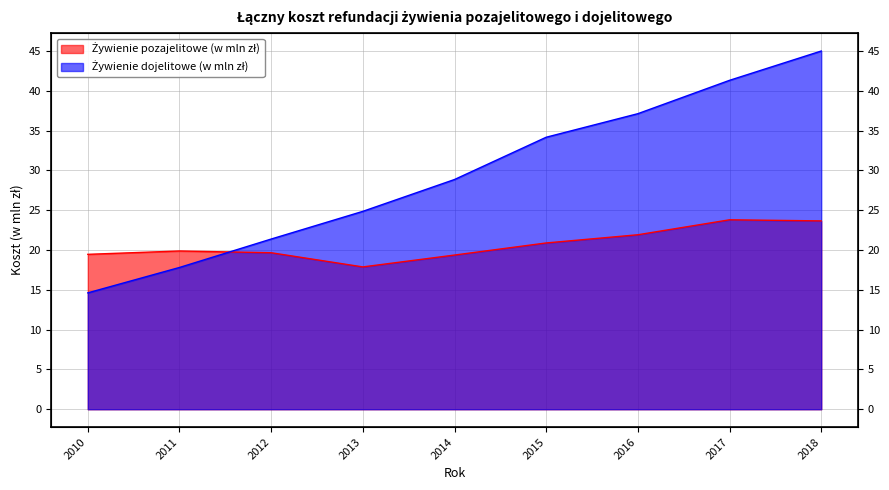

What is the total value across all series at 2013?

42.7